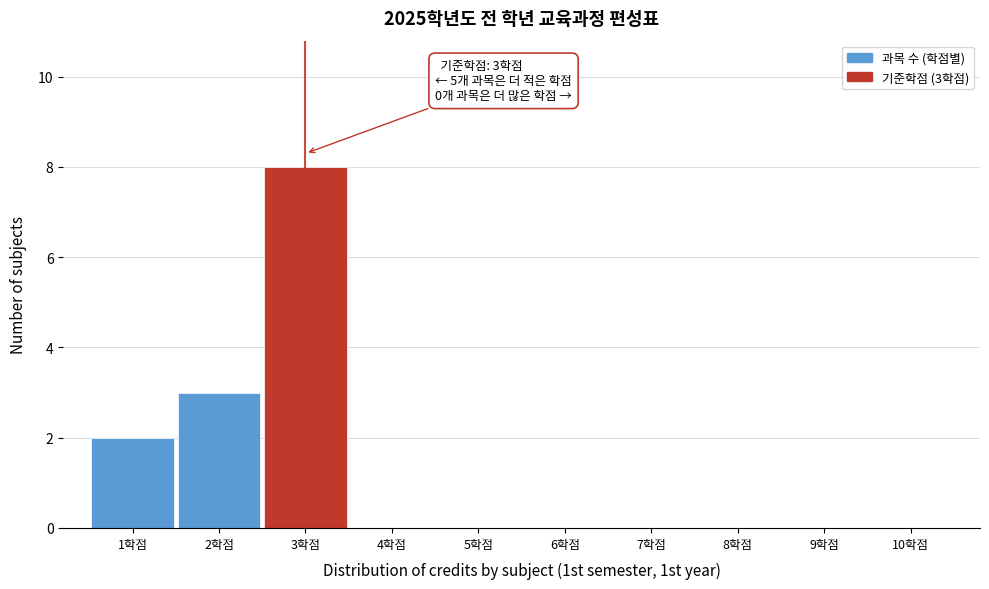

Over which range of the x-axis is the bar tallest?

2.5 to 3.5